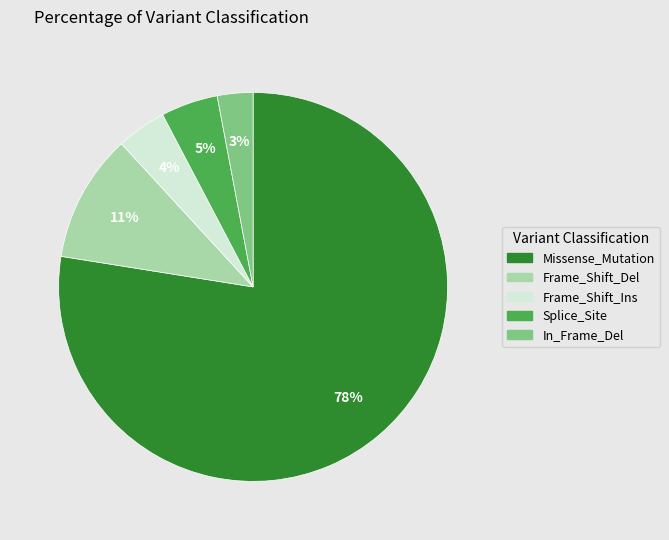

The Missense_Mutation slice represents 89% of the pie. True or false?

False